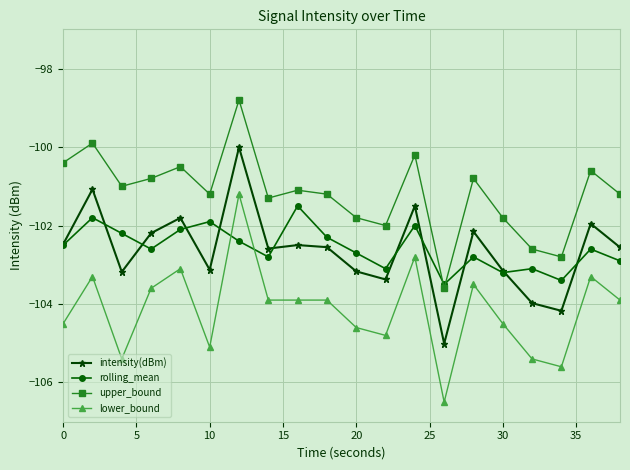

True or false: lower_bound and rolling_mean intersect in this chart.

True